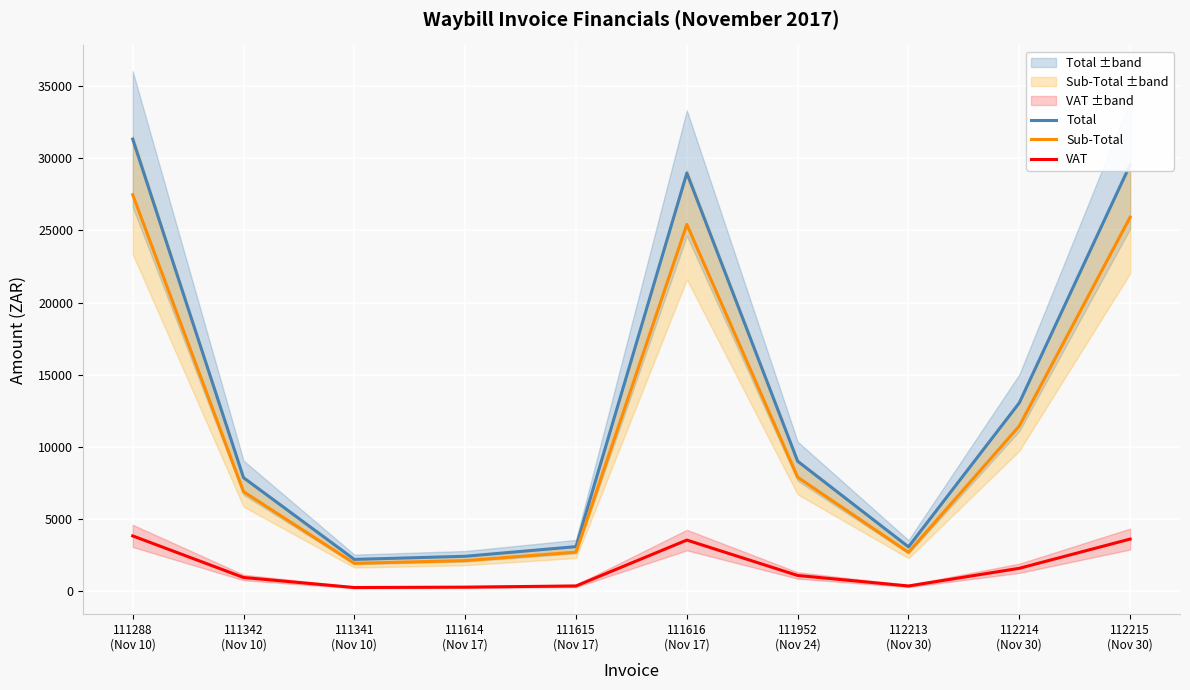

Is it true that Total equals 3104.7 at 111615
(Nov 17)?

True